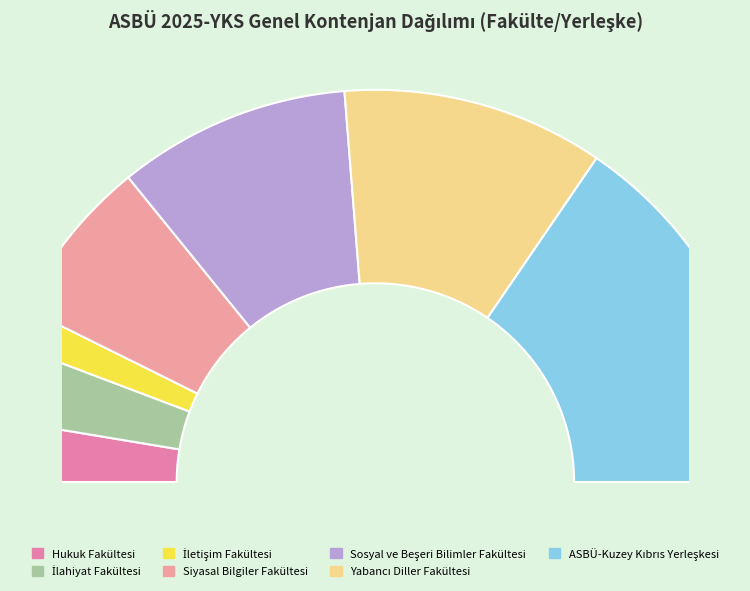

How many slices are in this pie chart?

7